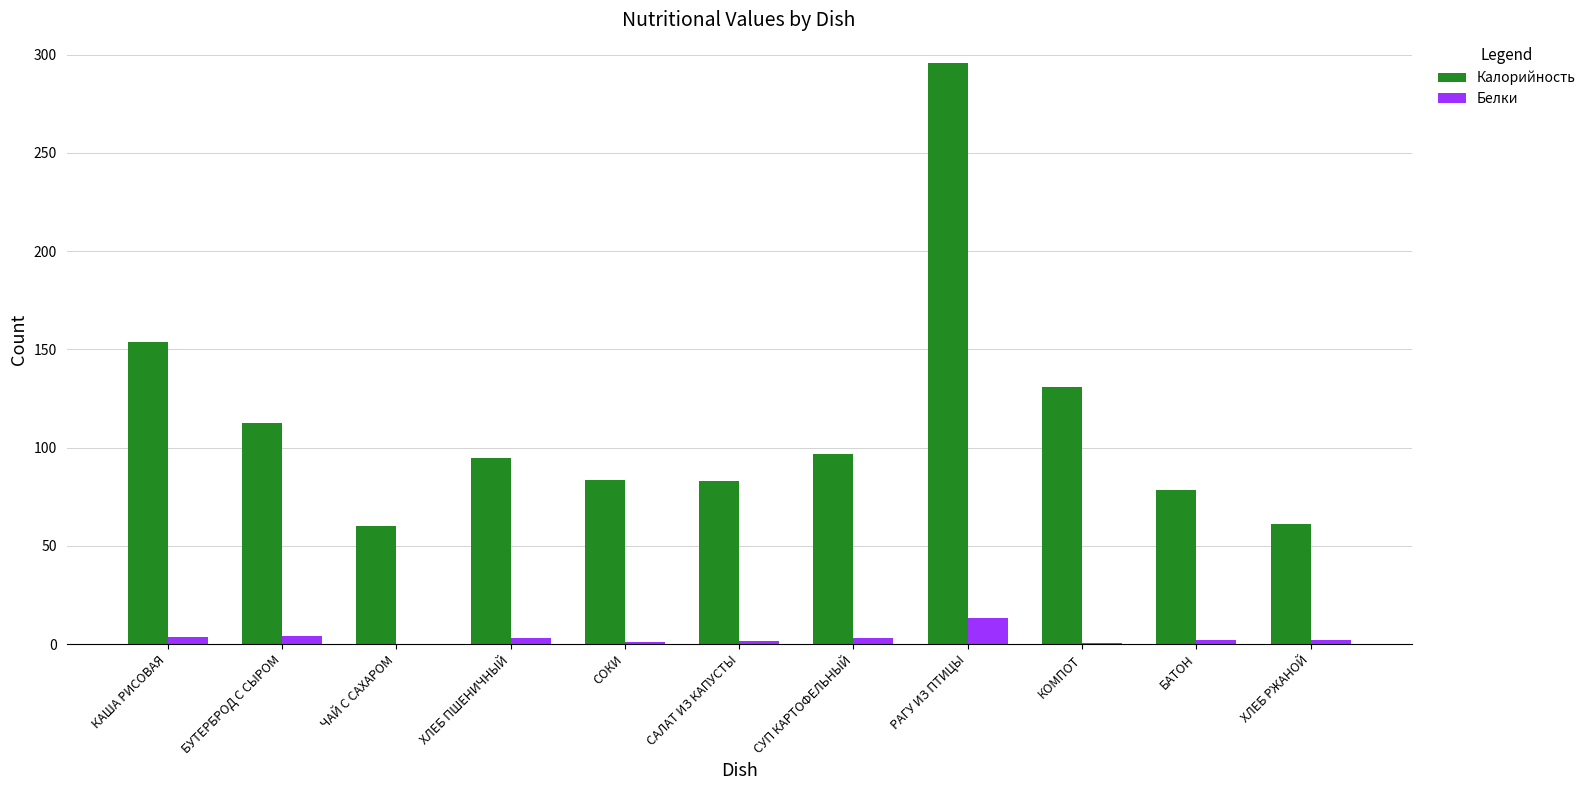

Between КАША РИСОВАЯ and СОКИ, which series saw the biggest shift?

Калорийность